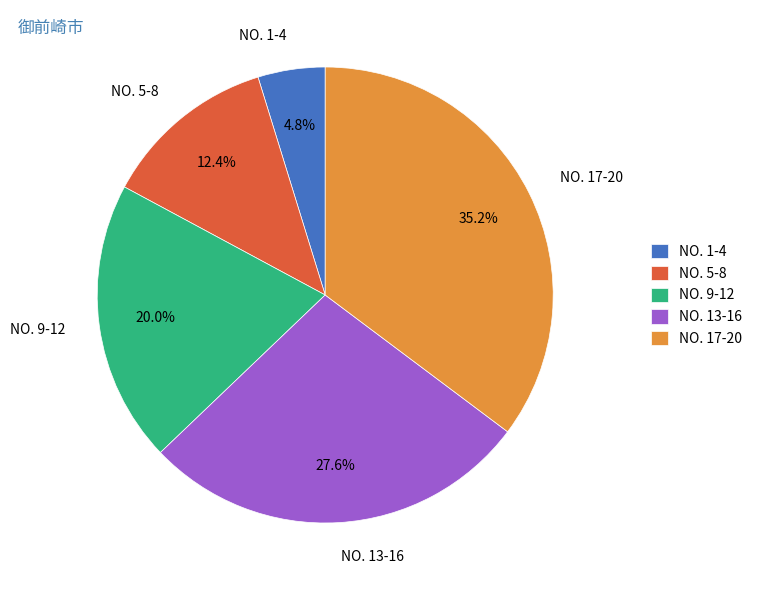

Is the sum of NO. 5-8 and NO. 1-4 greater than half?

No